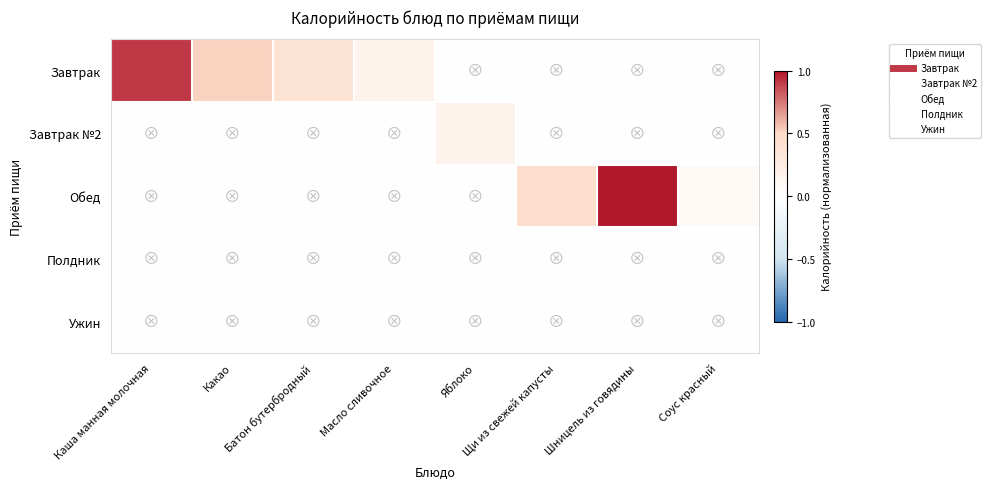

List the series in order of their peak value, lowest first.

Полдник, Ужин, Завтрак №2, Завтрак, Обед